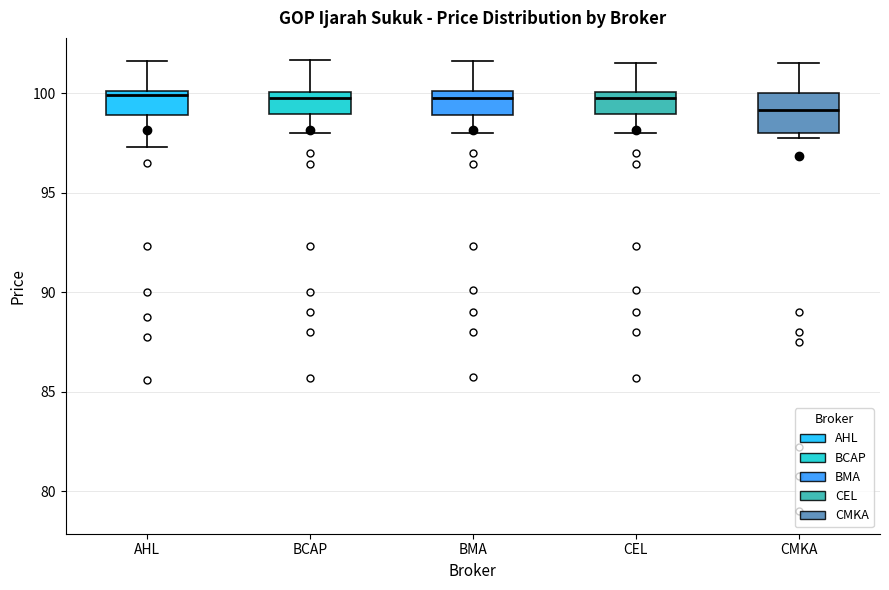

Reading left to right, read every box against the y-axis: the position of its median line, the range the box covers, and the ends of its whiskers. The values are not printed on the chart, so give them approximately, as read against the axis.

AHL: median 100.0 (just below the box's upper edge), box 99.0 to 100.0, whiskers 97.5 to 101.5
BCAP: median 100.0 (just below the box's upper edge), box 99.0 to 100.0, whiskers 98.0 to 101.5
BMA: median 100.0 (just below the box's upper edge), box 99.0 to 100.0, whiskers 98.0 to 101.5
CEL: median 100.0 (just below the box's upper edge), box 99.0 to 100.0, whiskers 98.0 to 101.5
CMKA: median 99.0, box 98.0 to 100.0, whiskers 98.0 (just below the box's lower edge) to 101.5